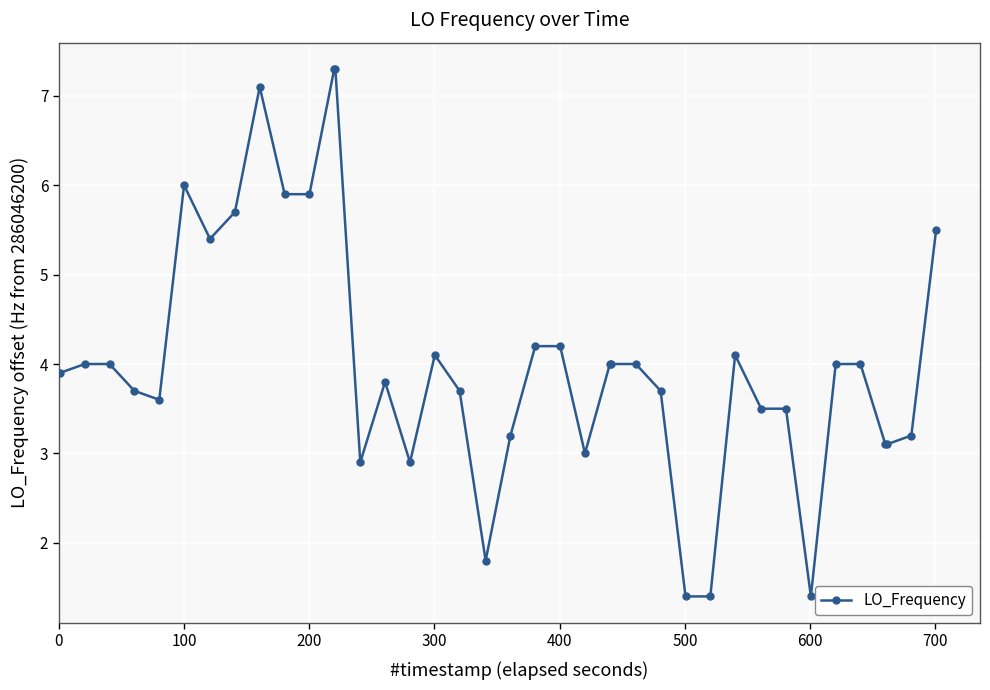

What is the difference between the second highest and minimum values?

5.9